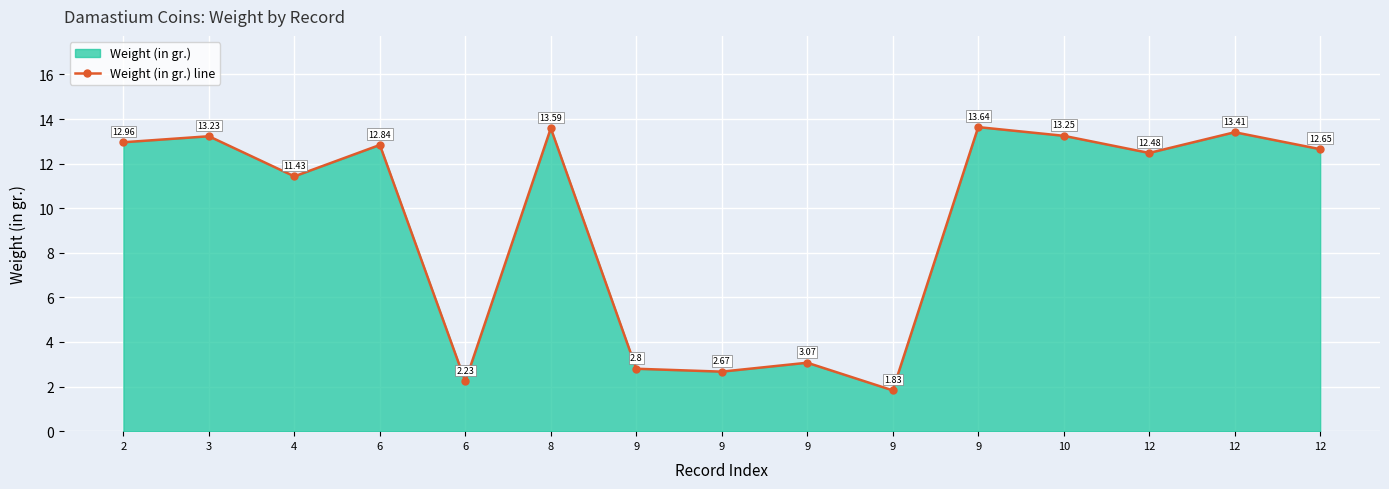

What is the value of the 12th point from the left?

13.2